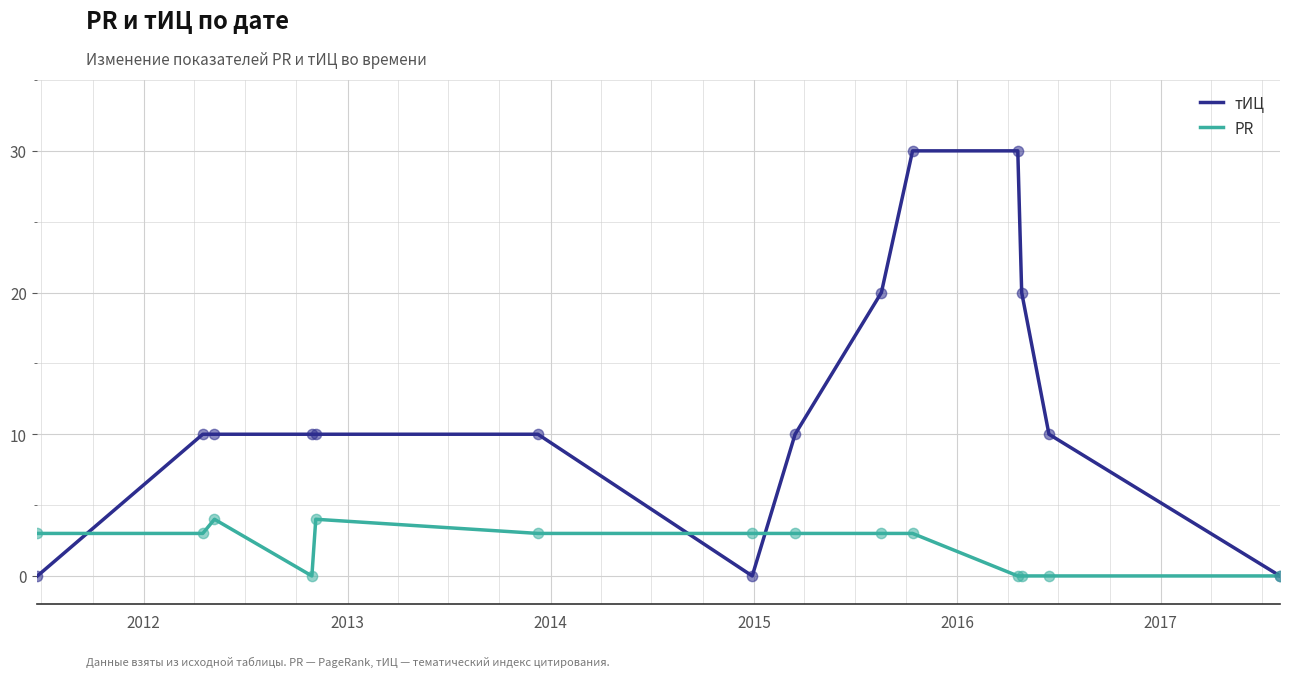

Which series has the largest total across all categories?

тИЦ